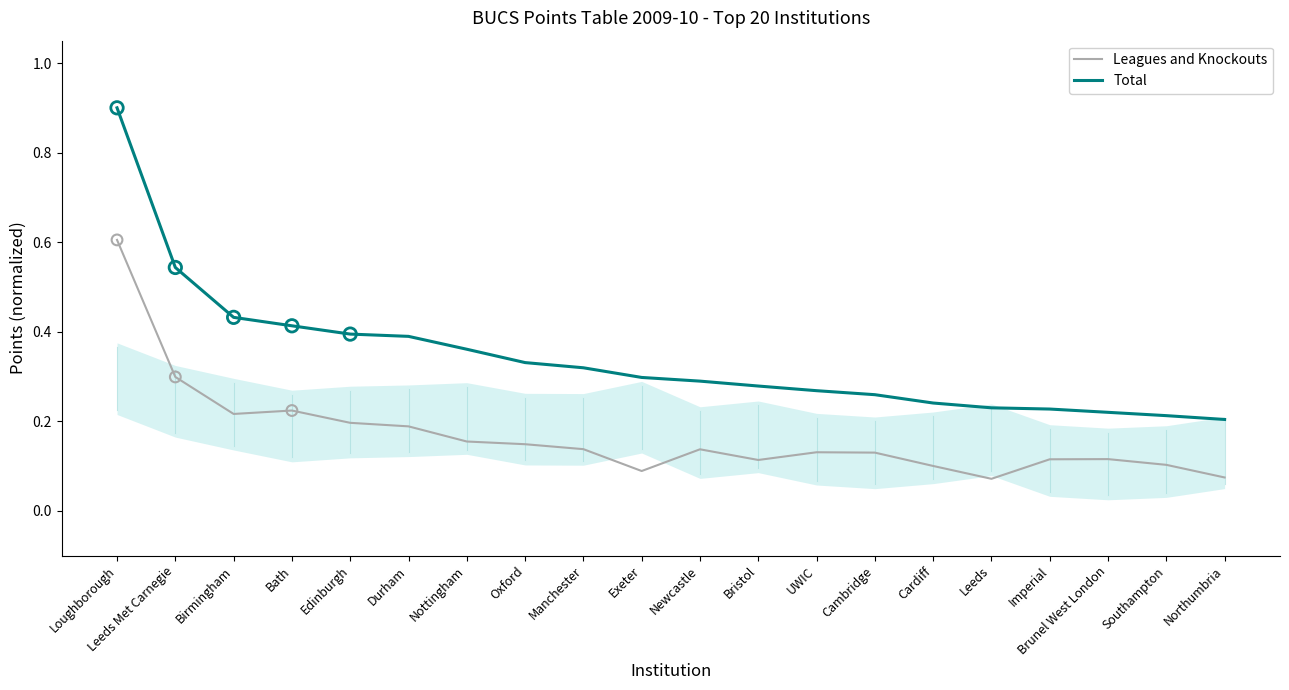

Which series contains the lowest Y value?

Leagues and Knockouts